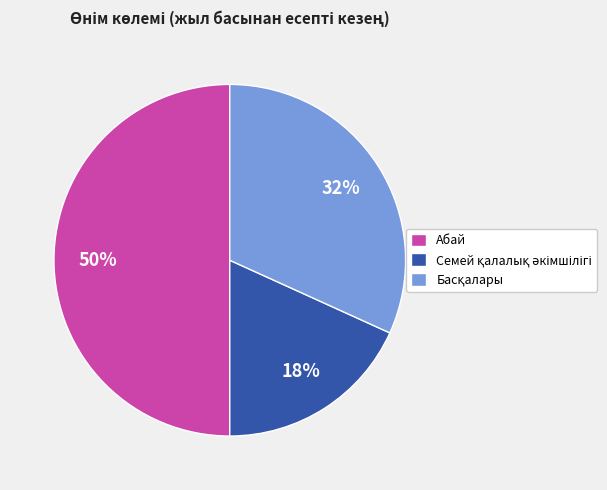

What percentage is the Абай slice, to the nearest percent?

50%